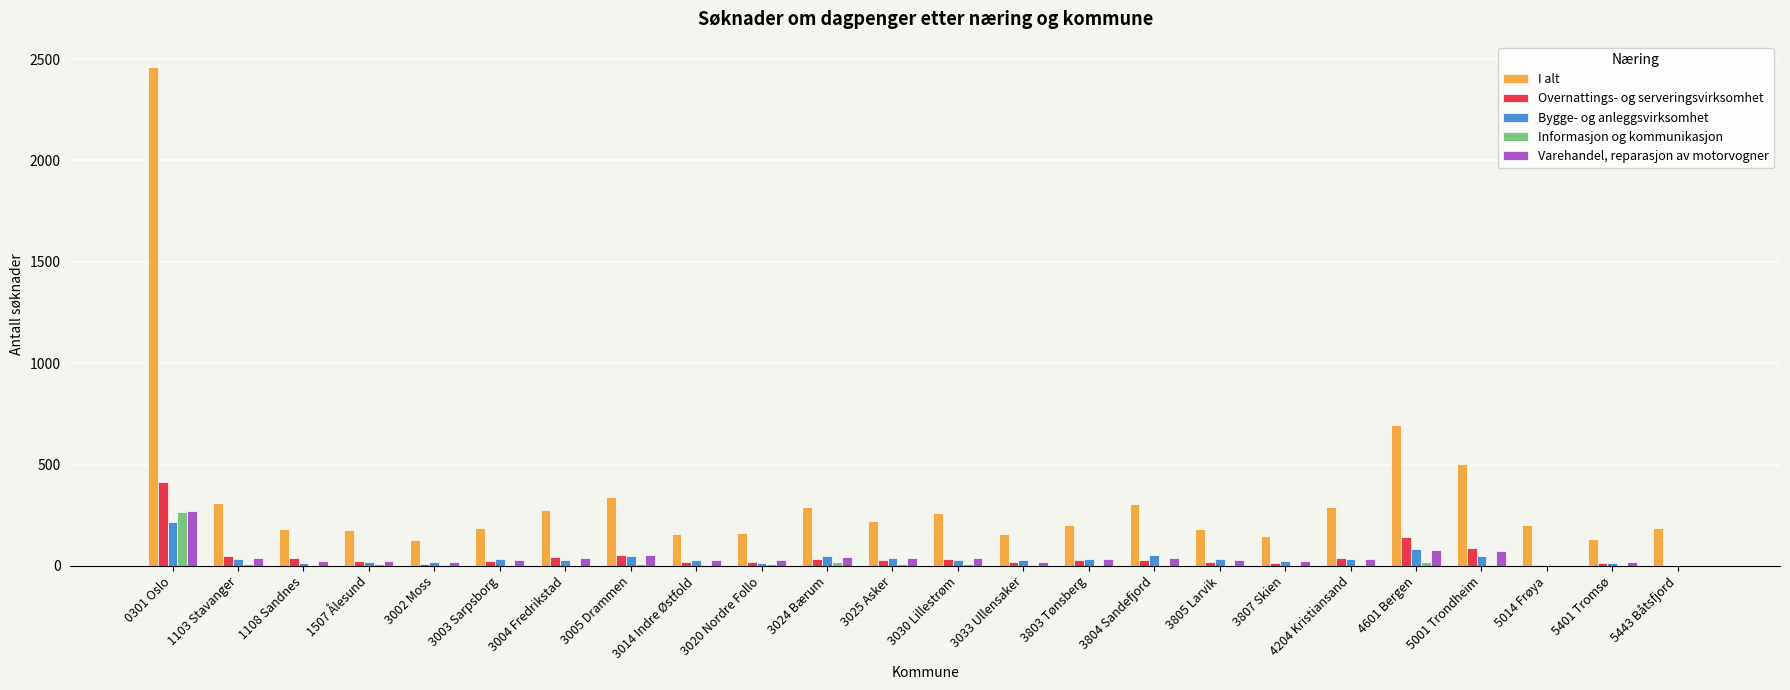

The value of I alt at 1103 Stavanger is 309. True or false?

True